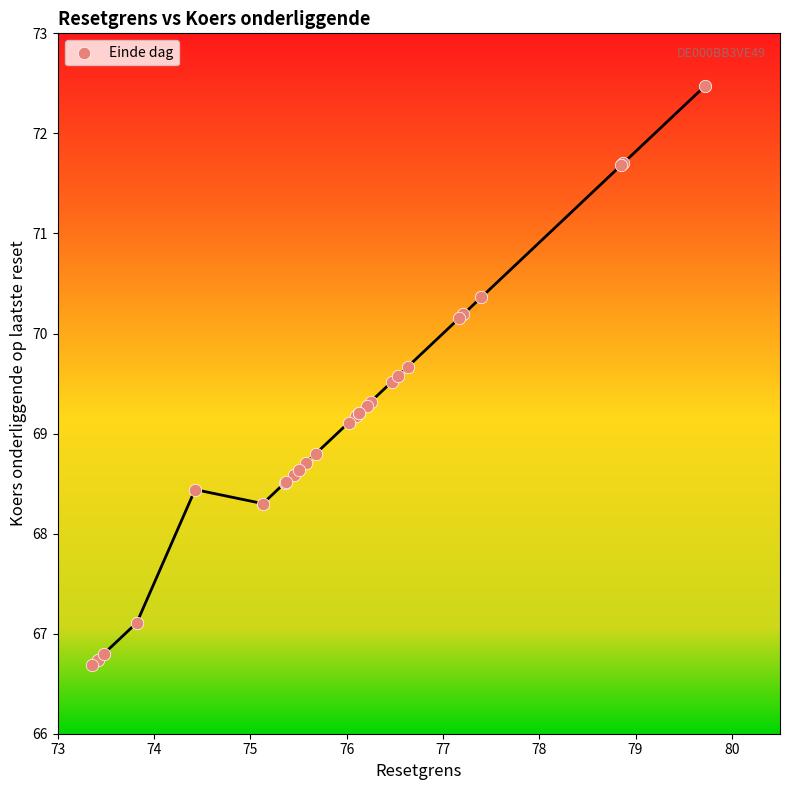

What Y value in the scatter plot is closest to 69?

69.1